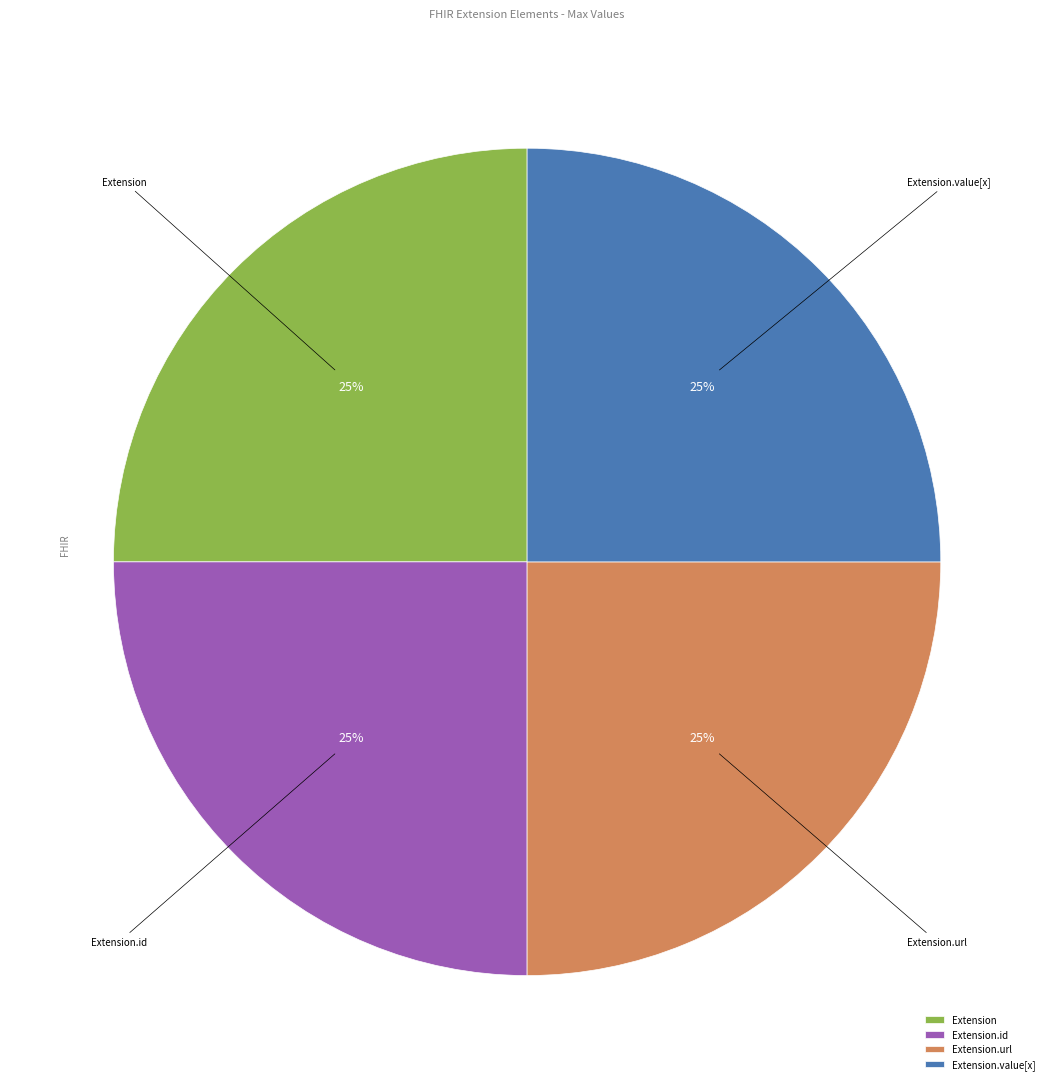

True or false: Extension.value[x] accounts for 25% of the total.

True